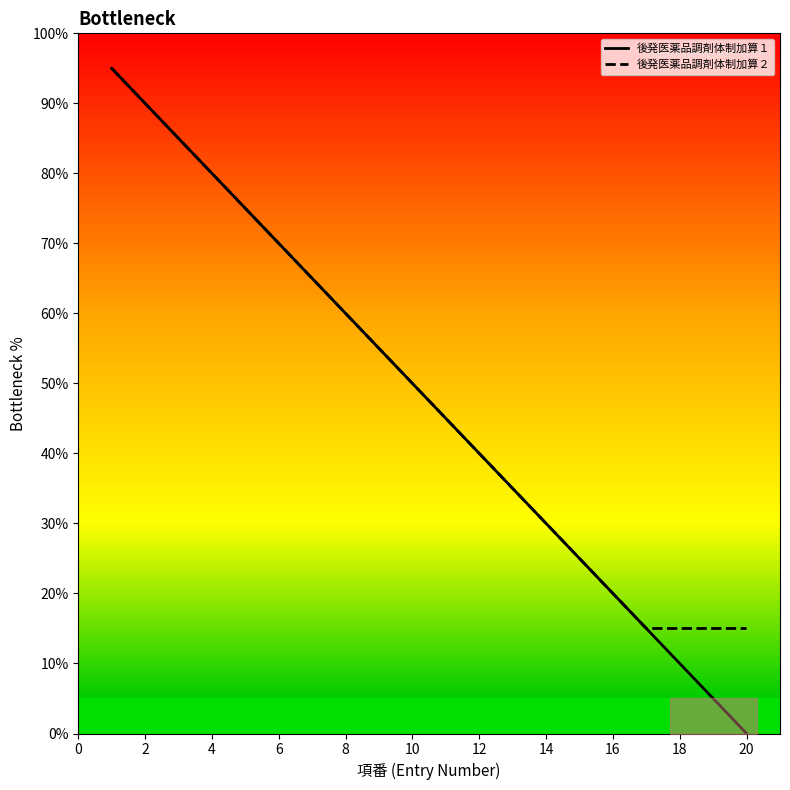

How many data points in 後発医薬品調剤体制加算２ are less than 50?

10